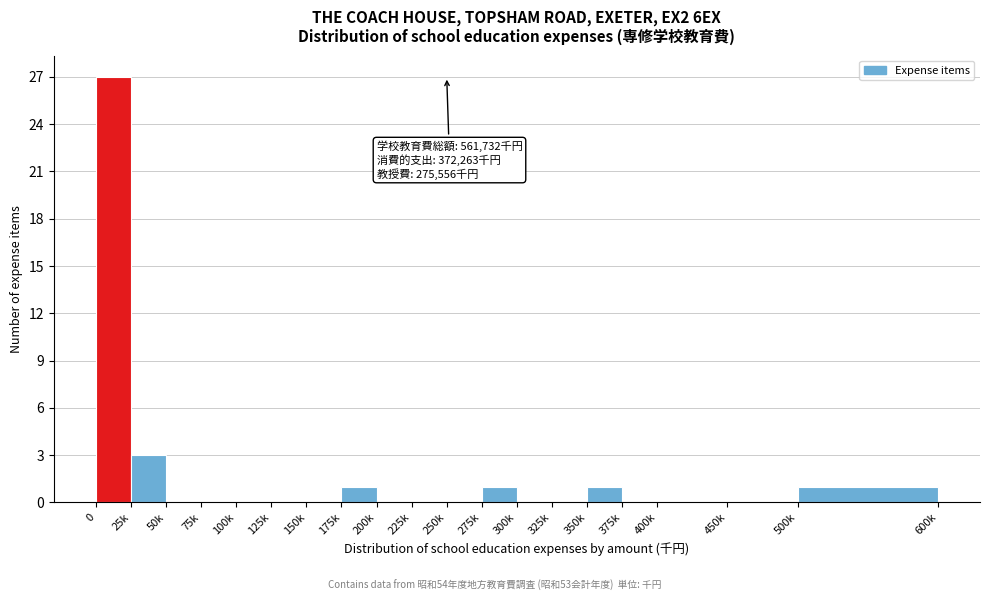

Reading left to right, extract all data points from this chart.

0=27	25k=3	50k=0	75k=0	100k=0	125k=0	150k=0	175k=1	200k=0	225k=0	250k=0	275k=1	300k=0	325k=0	350k=1	375k=0	400k=0	450k=0	500k=1